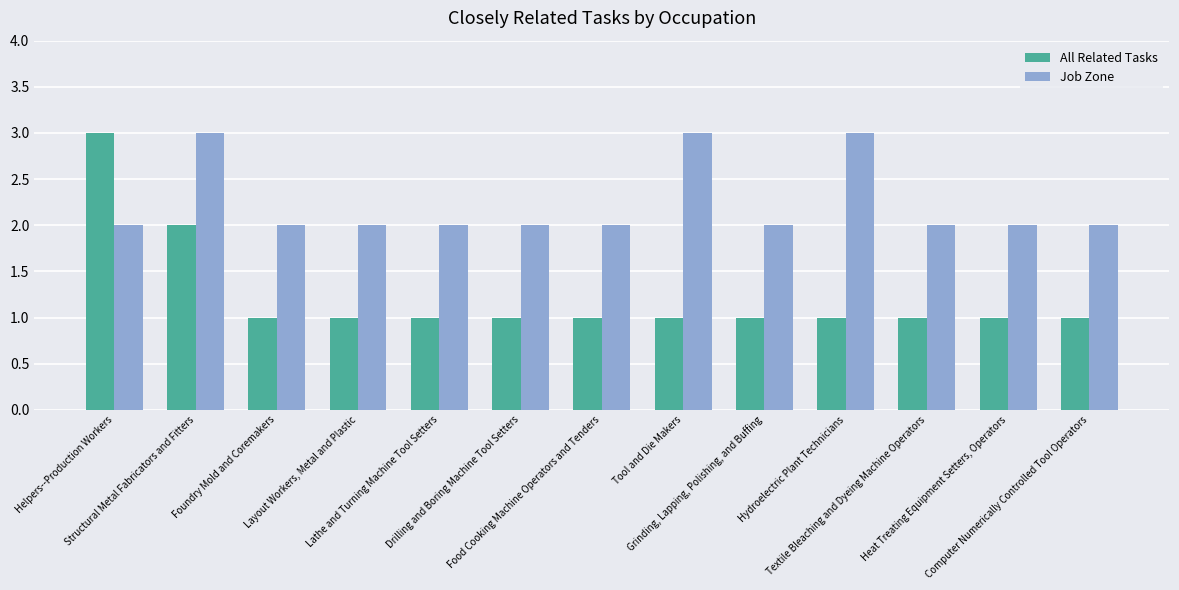

At Drilling and Boring Machine Tool Setters, list the series in order from largest to smallest.

Job Zone, All Related Tasks